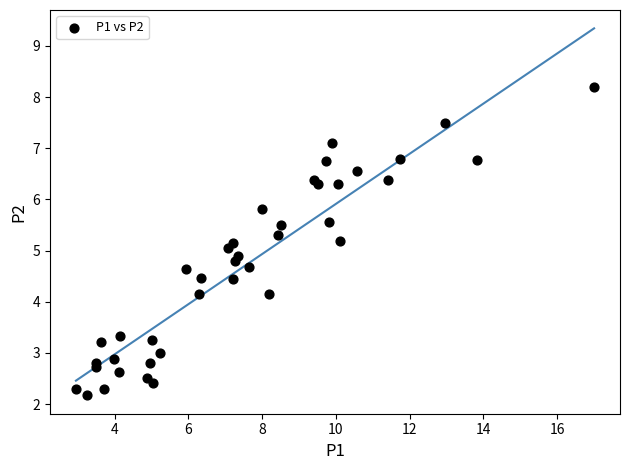

What is the range of Y values (max minus min)?

6.0